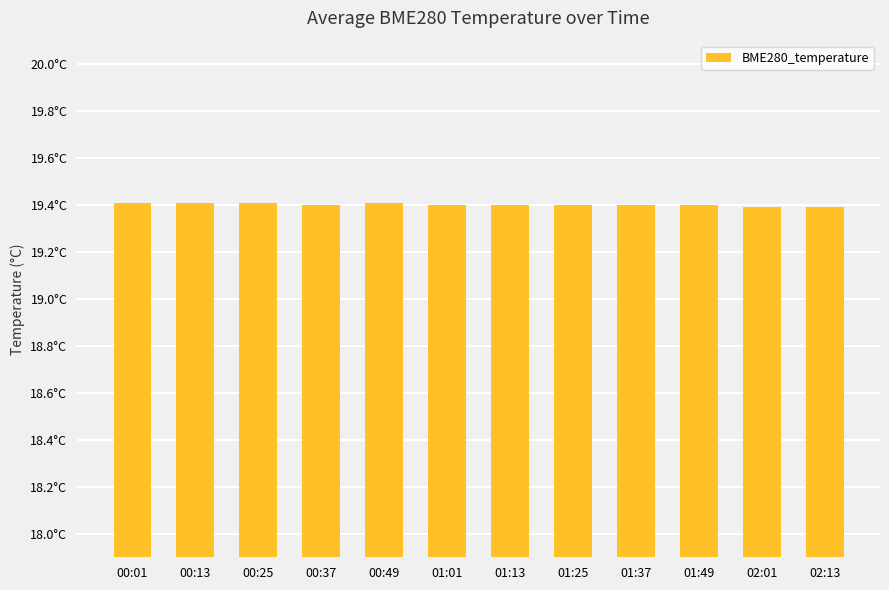

Reading right to left, transcribe all the data shown in this chart.

02:13=19.4	02:01=19.4	01:49=19.4	01:37=19.4	01:25=19.4	01:13=19.4	01:01=19.4	00:49=19.4	00:37=19.4	00:25=19.4	00:13=19.4	00:01=19.4